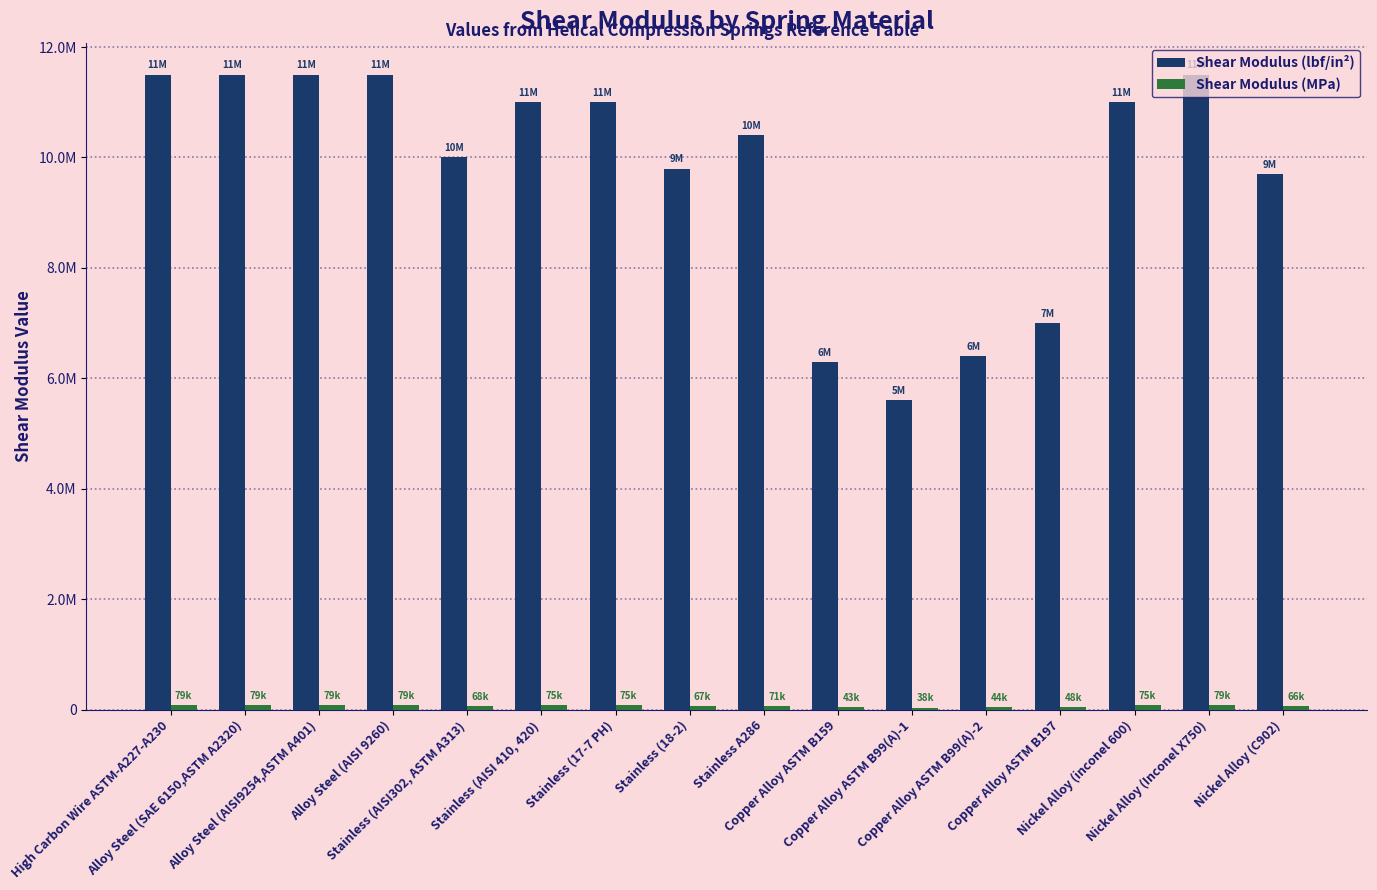

What is the difference between the maximum and minimum values in the Shear Modulus (lbf/in²) series?

5900000.0